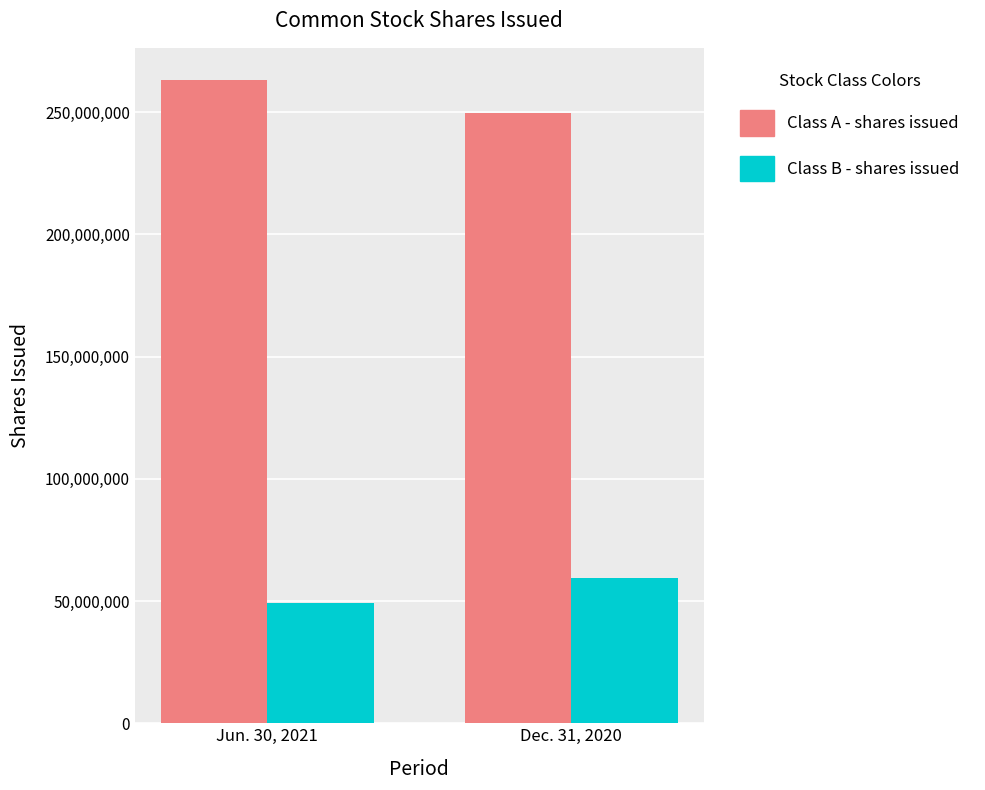

What is the difference between the highest and lowest values at Jun. 30, 2021?

213826538